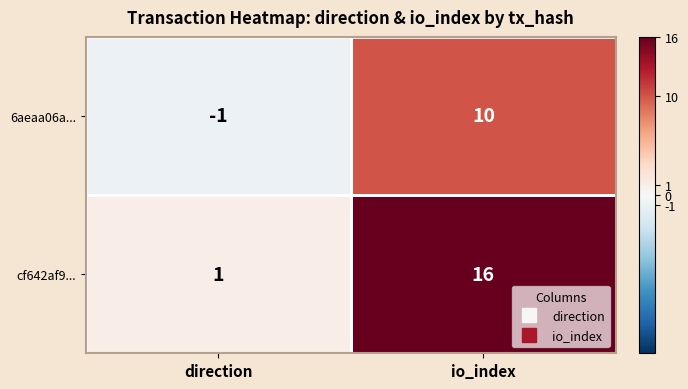

What is the total value across all series at io_index?

26